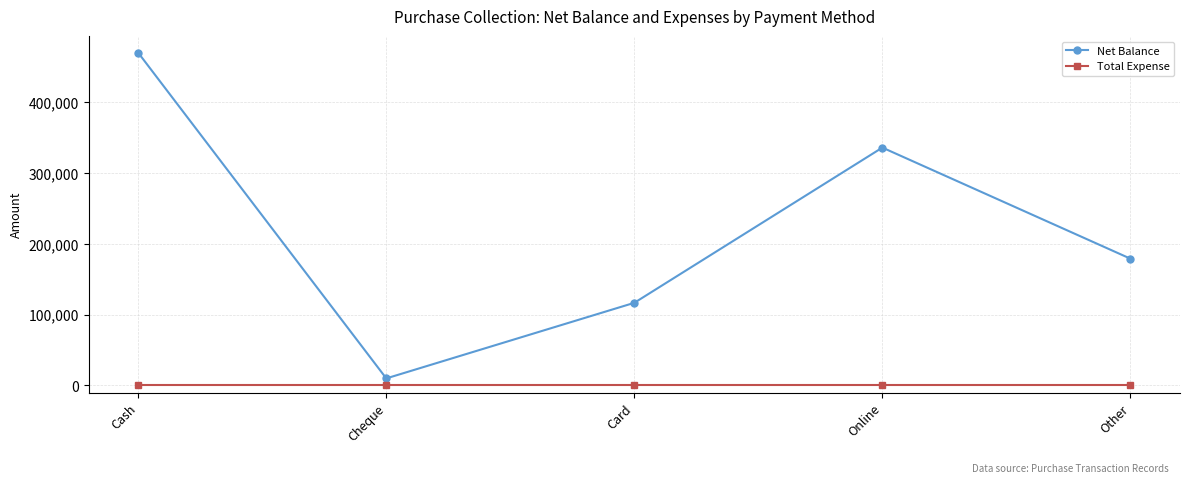

What position from the right is Card?

3